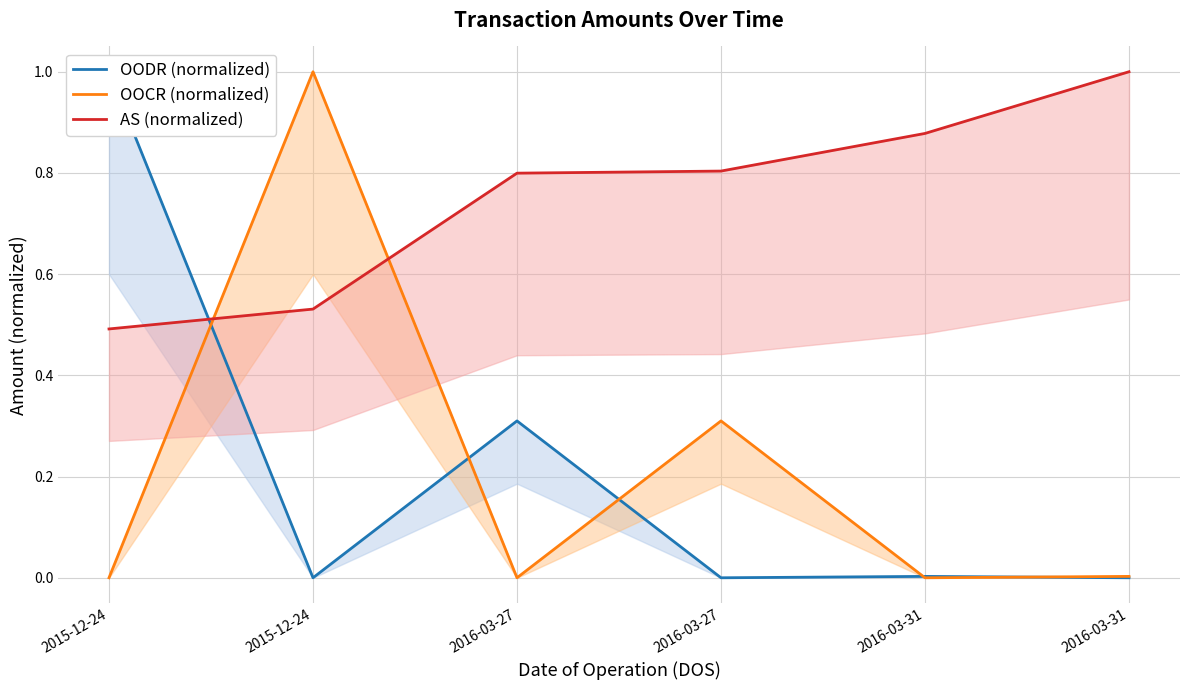

How many values in the OODR (normalized) series exceed 0?

3